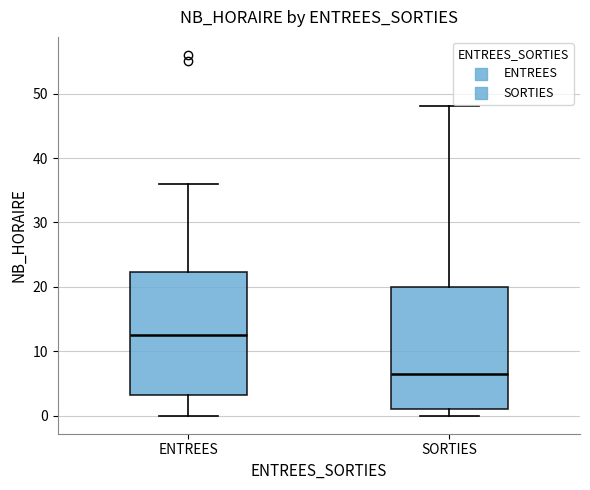

Where does the upper whisker of the box for ENTREES end on the y-axis? The values are not printed on the chart, so give them approximately, as read against the axis.

36